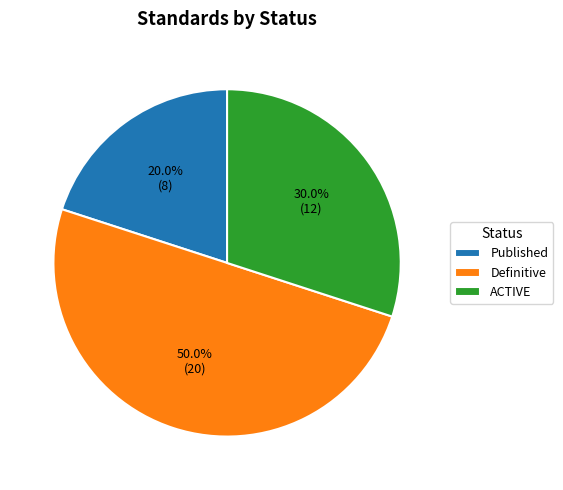

Approximately how many times larger is the value at ACTIVE compared to Definitive?

0.6